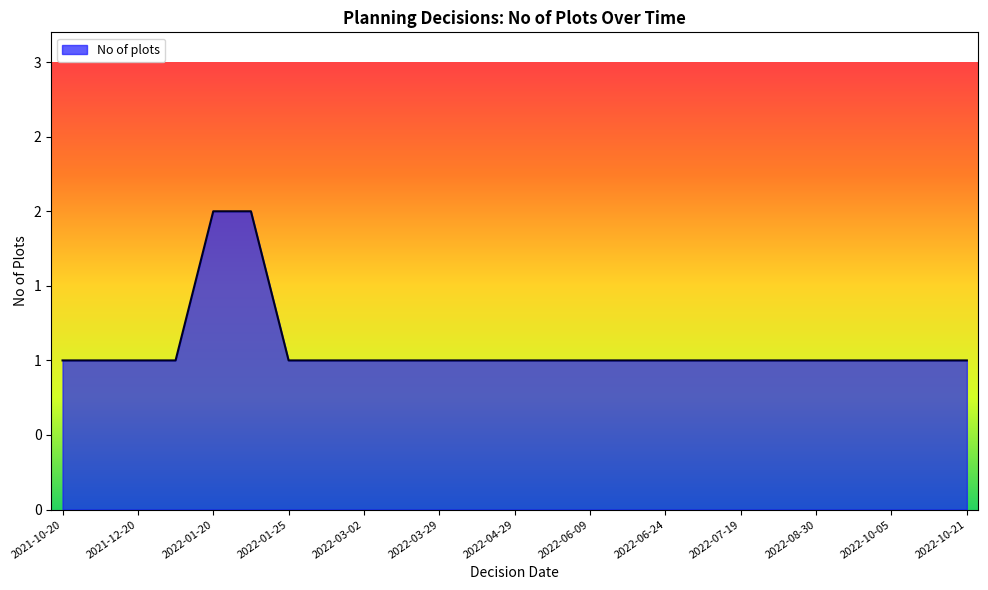

Does the chart have visible grid lines?

No